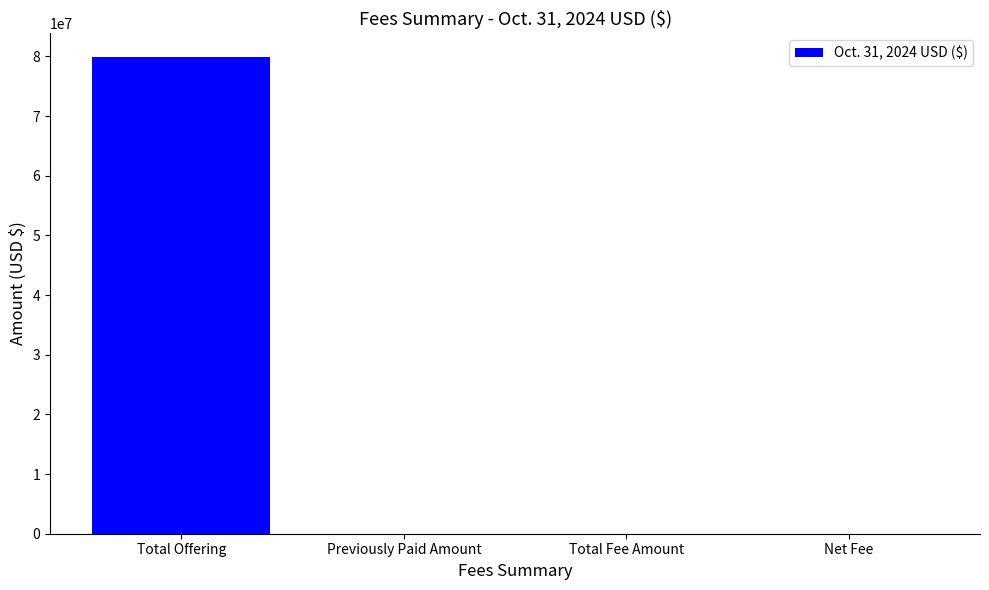

What is the average value?

19975072